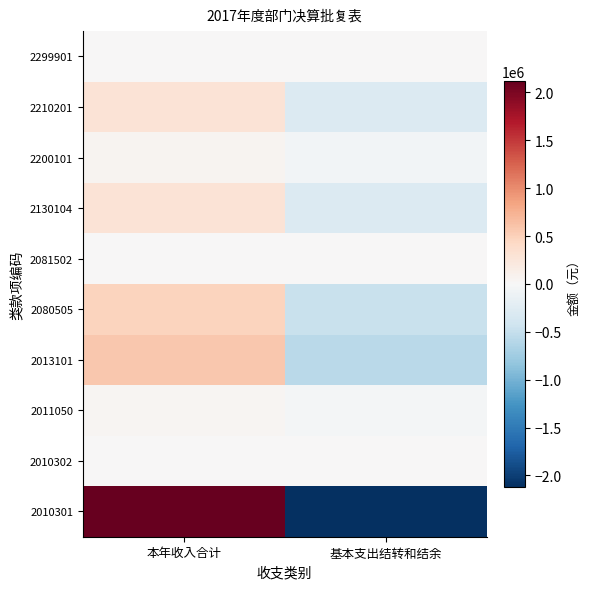

Reading left to right, transcribe all the data shown in this chart.

2010301: 本年收入合计=2122305.1	基本支出结转和结余=-2122305.1
2010302: 本年收入合计=0.0	基本支出结转和结余=0.0
2011050: 本年收入合计=46391.1	基本支出结转和结余=-46391.1
2013101: 本年收入合计=577199.8	基本支出结转和结余=-577199.8
2080505: 本年收入合计=478958.3	基本支出结转和结余=-478958.3
2081502: 本年收入合计=0.0	基本支出结转和结余=0.0
2130104: 本年收入合计=285171.0	基本支出结转和结余=-285171.0
2200101: 本年收入合计=55689.3	基本支出结转和结余=-55689.3
2210201: 本年收入合计=284612.0	基本支出结转和结余=-284612.0
2299901: 本年收入合计=0.0	基本支出结转和结余=0.0